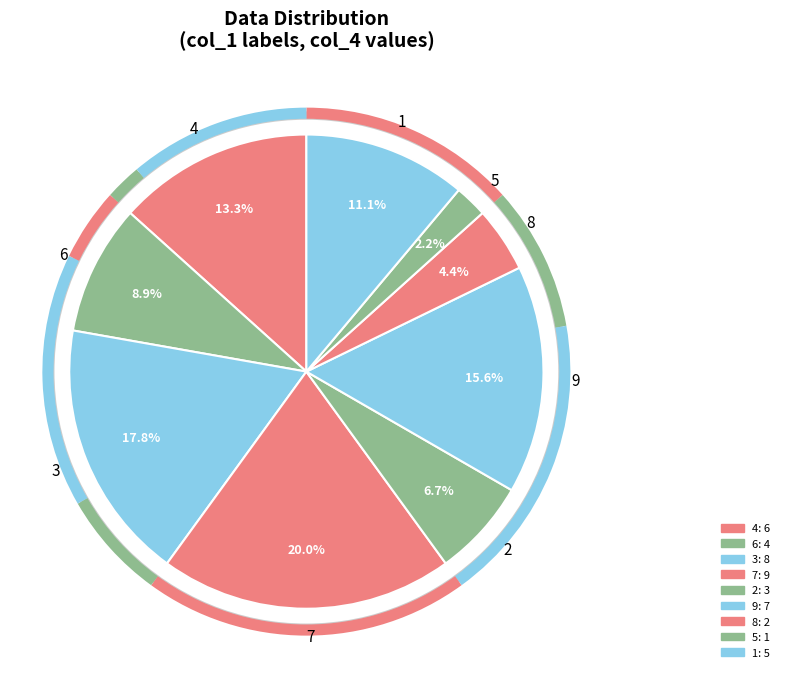

Which has a higher value, 3 or 8?

3